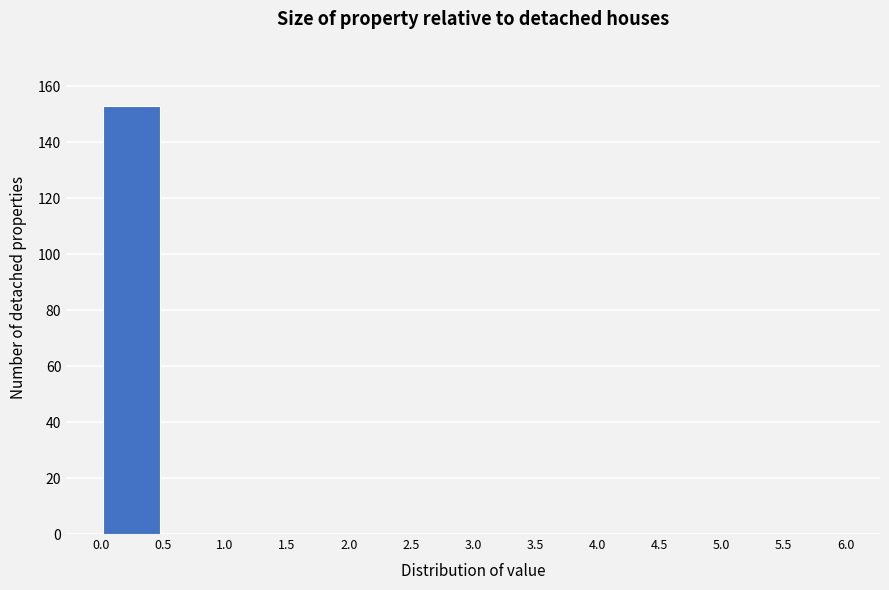

What is the height of the bar covering 0.0 to 0.5 on the x-axis? The values are not printed on the chart, so give them approximately, as read against the axis.

154